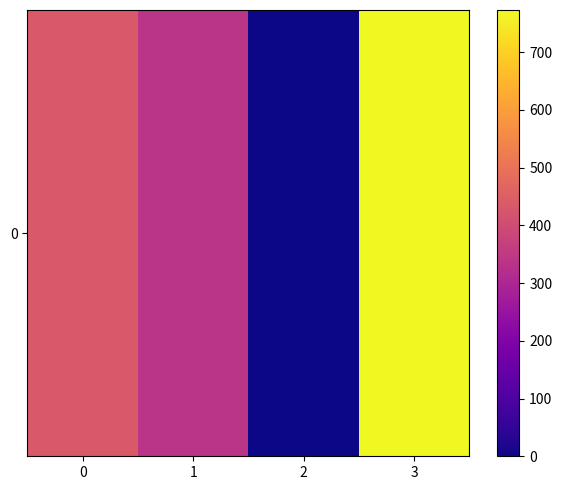

List the labels in order of value, smallest first.

2, 1, 0, 3